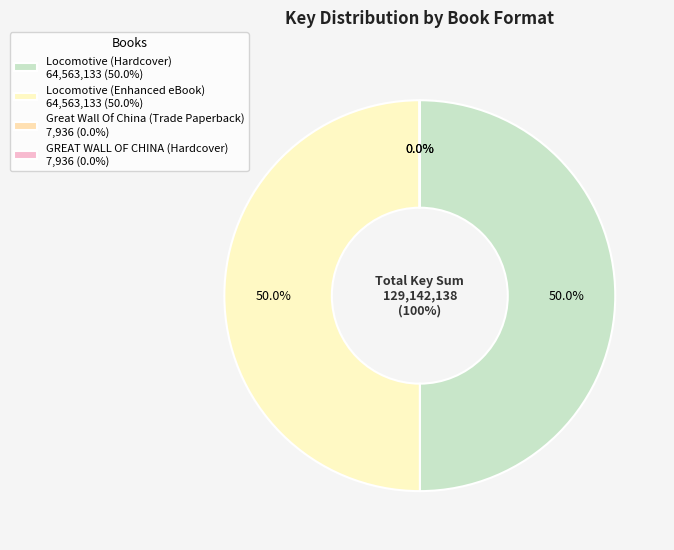

To the nearest percent, what is the difference between the largest and smallest slice percentages?

50%